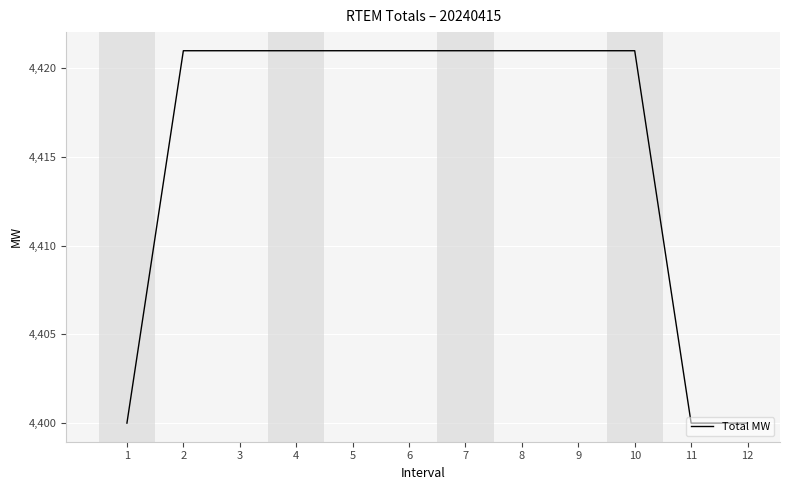

Reading left to right, list all the values displayed in this chart.

1=4400	2=4421	3=4421	4=4421	5=4421	6=4421	7=4421	8=4421	9=4421	10=4421	11=4400	12=4400